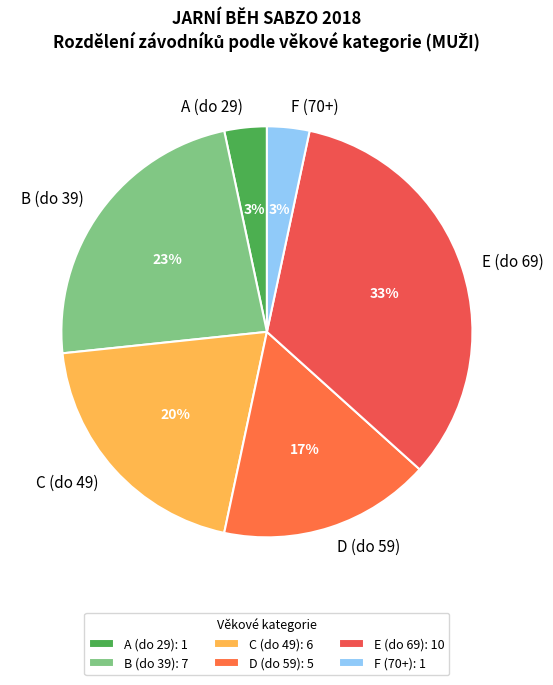

Is F (70+) the majority of the pie?

No